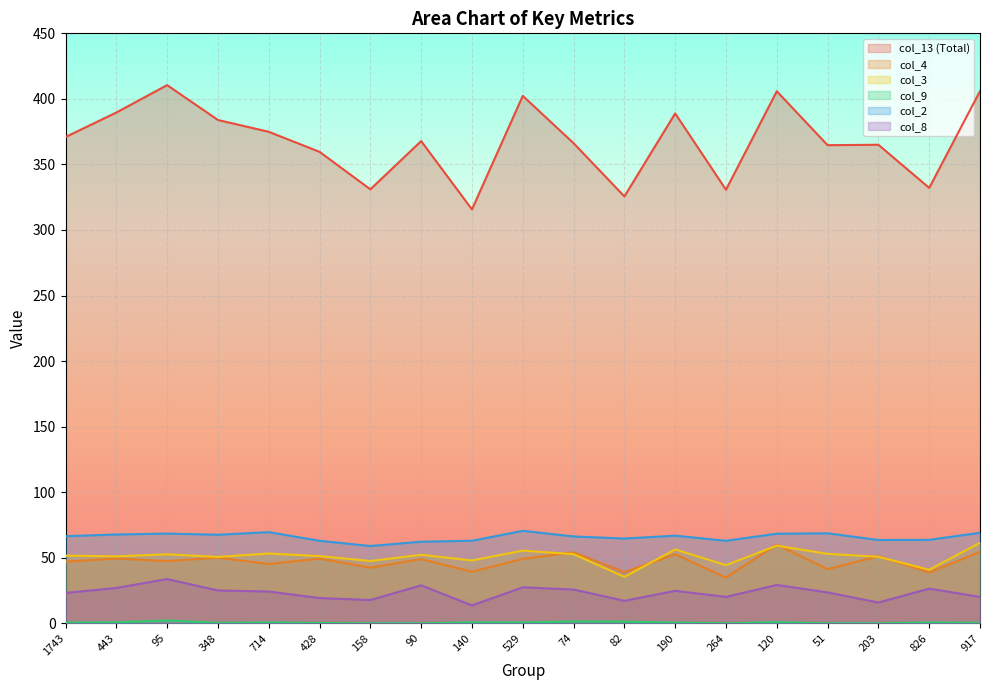

How many lines are shown in the chart?

6